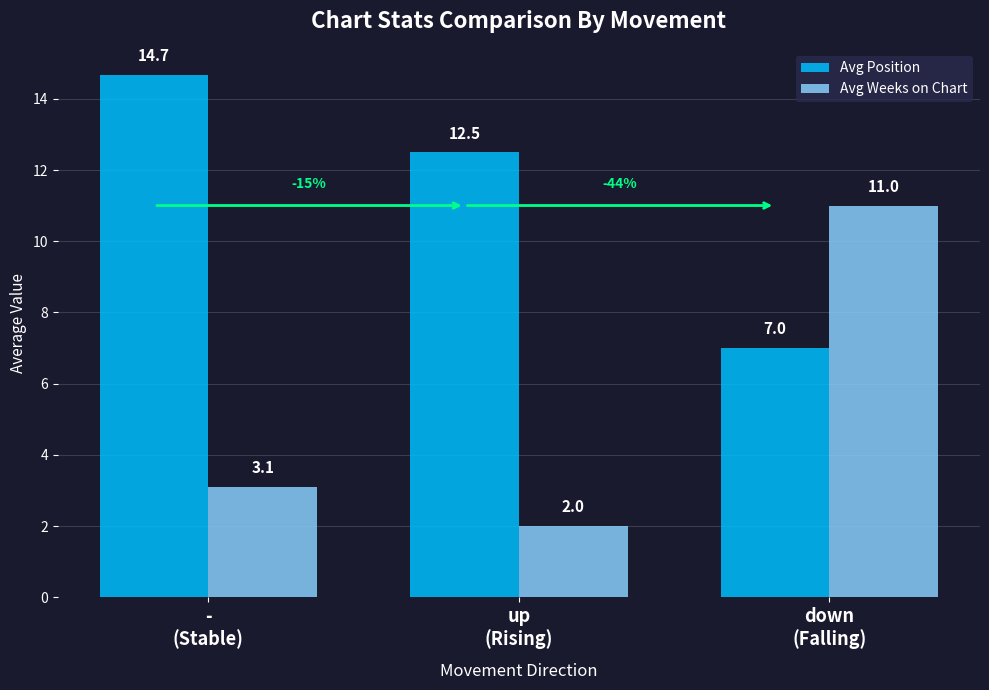

What is the difference between the Avg Position values at -
(Stable) and down
(Falling)?

7.7